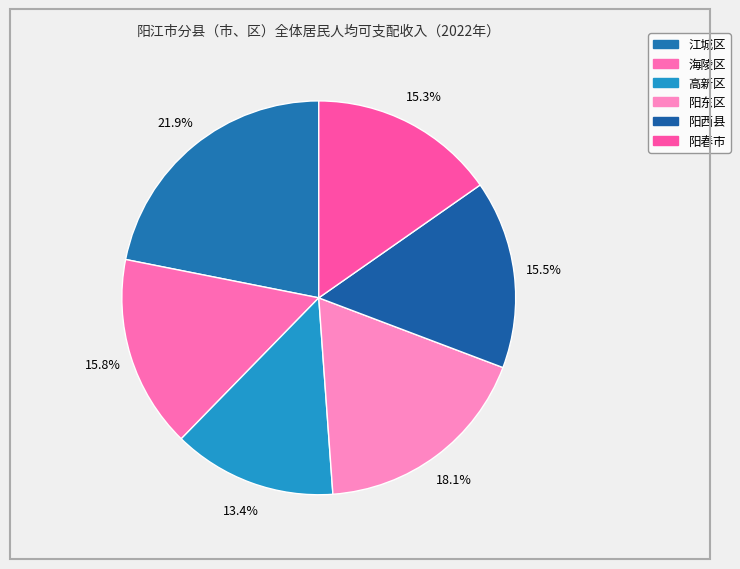

How many segments does this pie chart have?

6